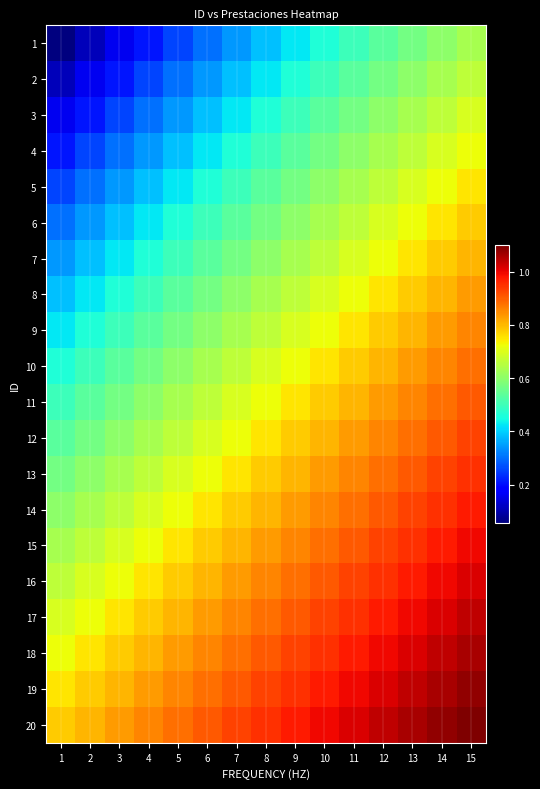

How many series are shown in this chart?

20